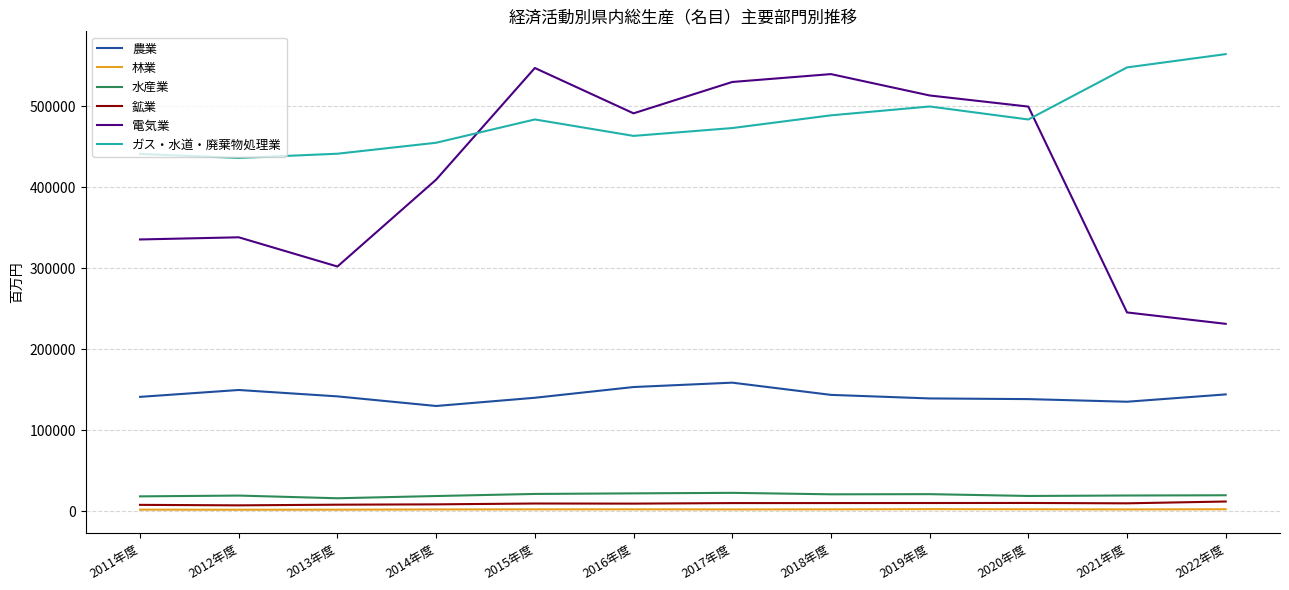

Which series changed the most between 2016年度 and 2022年度?

電気業